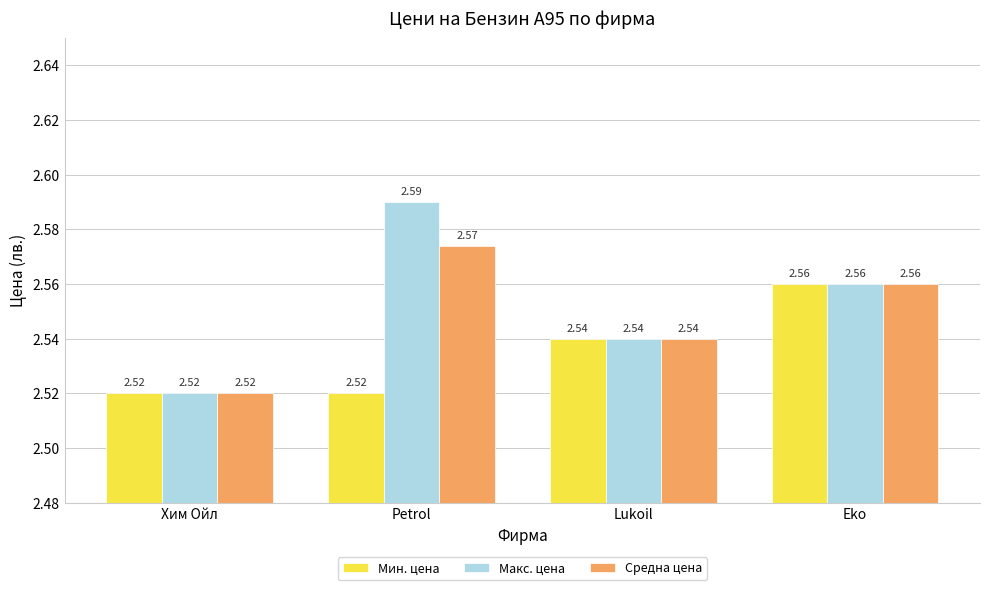

Which series has the largest total across all categories?

Макс. цена